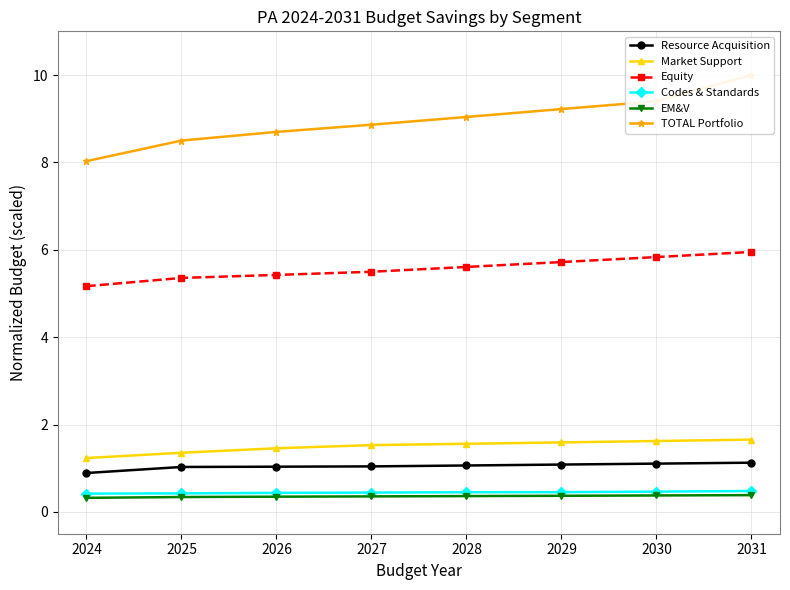

Count the number of data series in this chart.

6